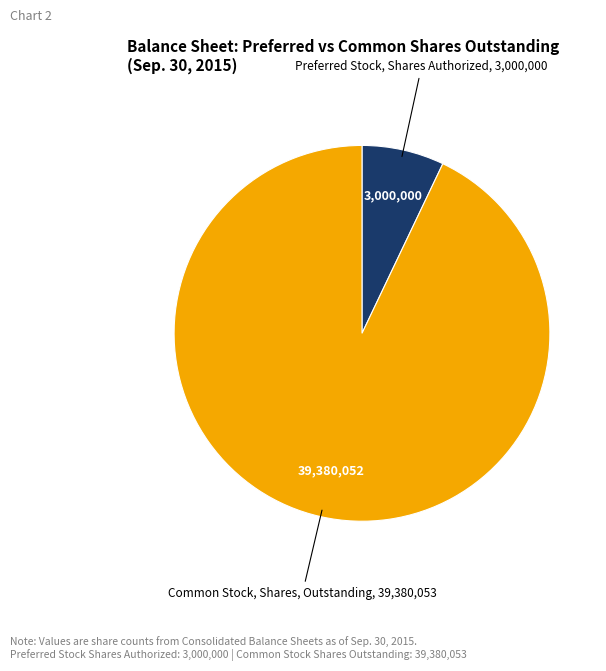

Is there a majority slice in this chart?

Yes